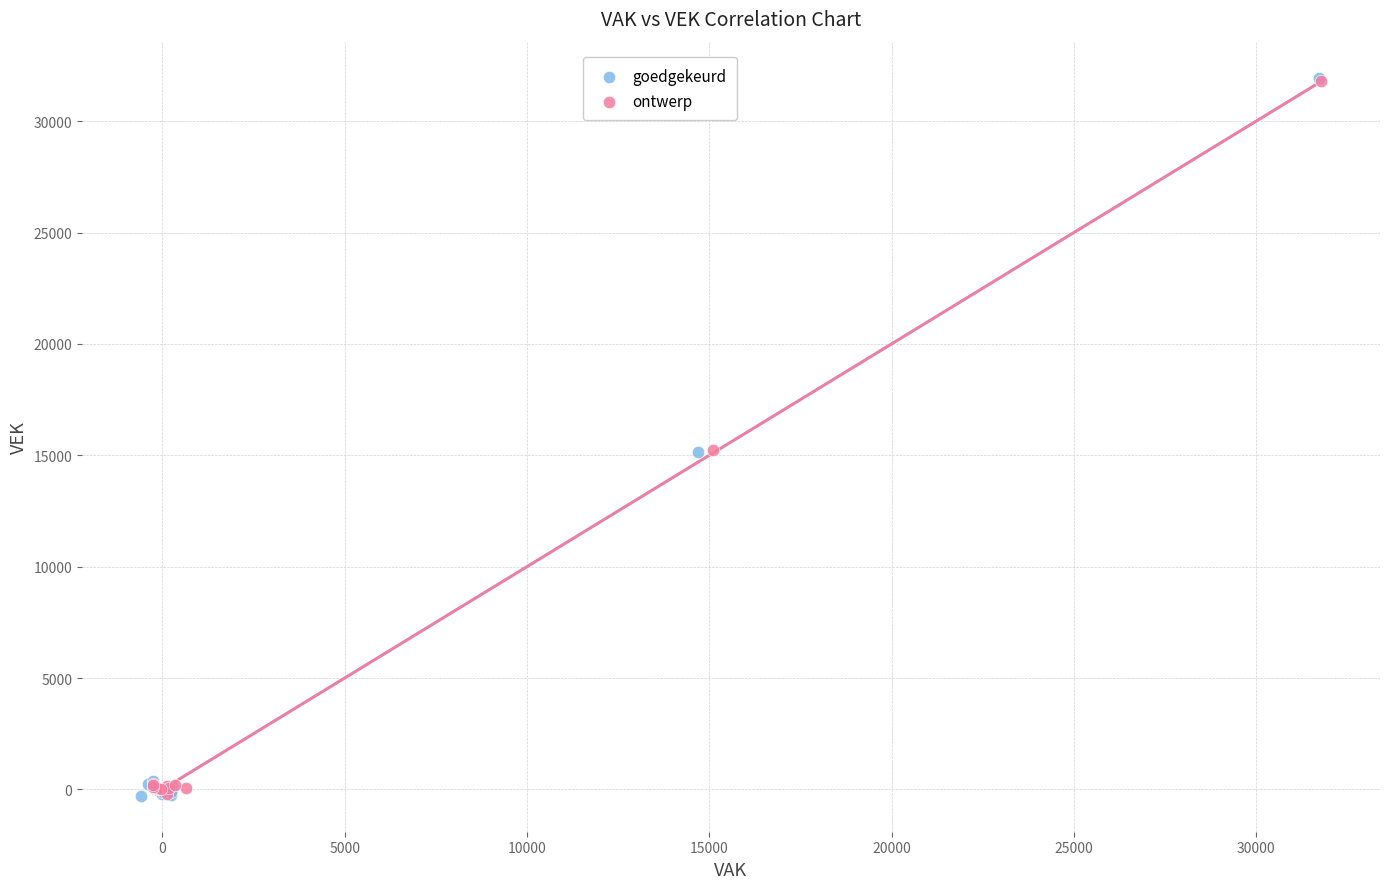

Which series has the widest spread of Y values?

goedgekeurd